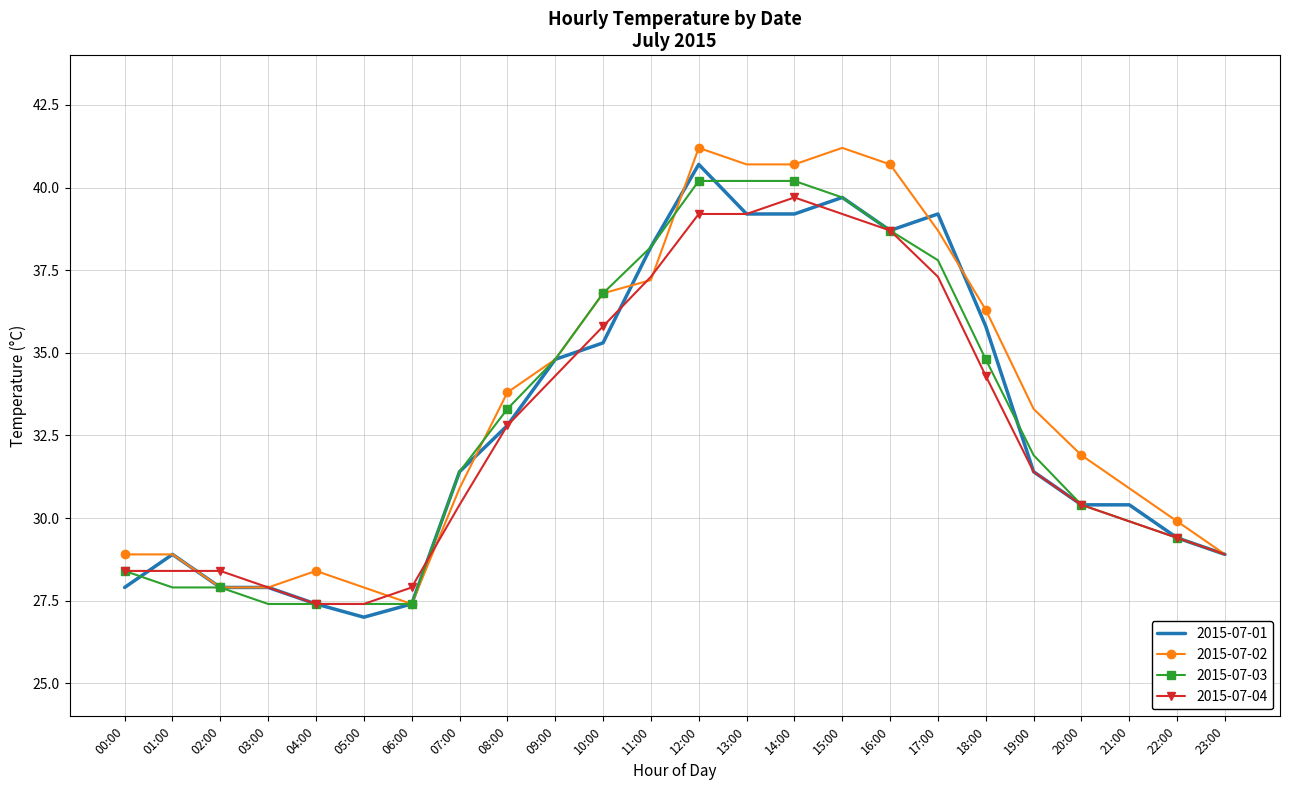

What position from the left is 04:00?

5